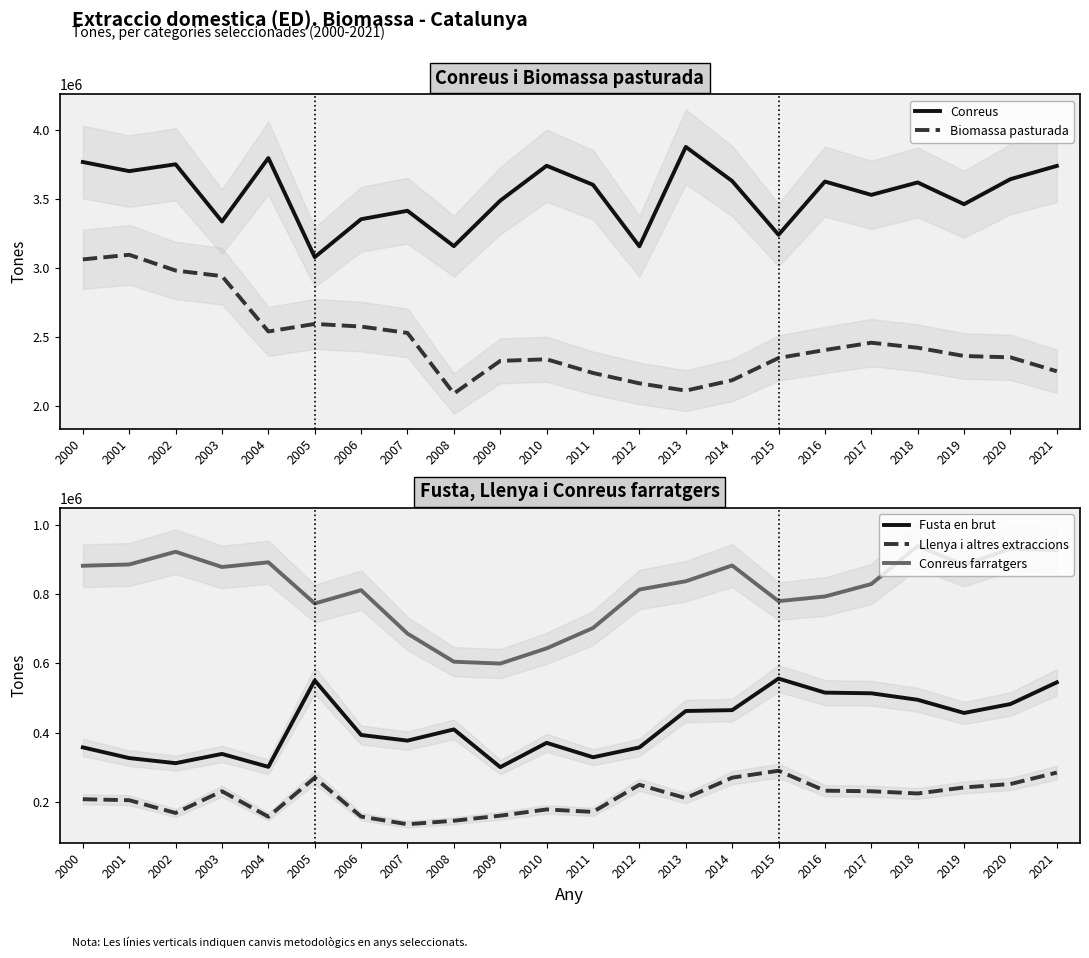

Which series has the largest range (max minus min)?

Biomassa pasturada